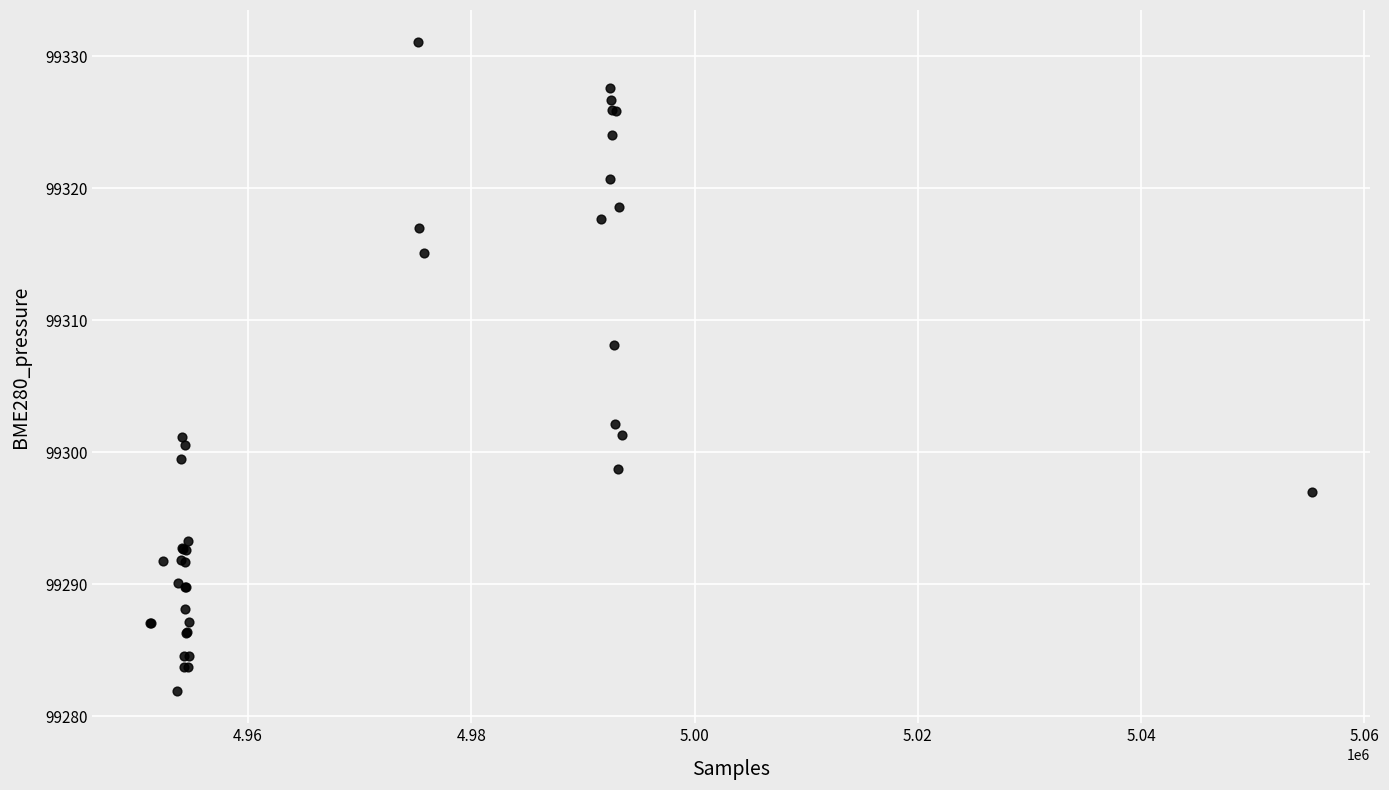

What Y value in the scatter plot is closest to 99306?

99308.2